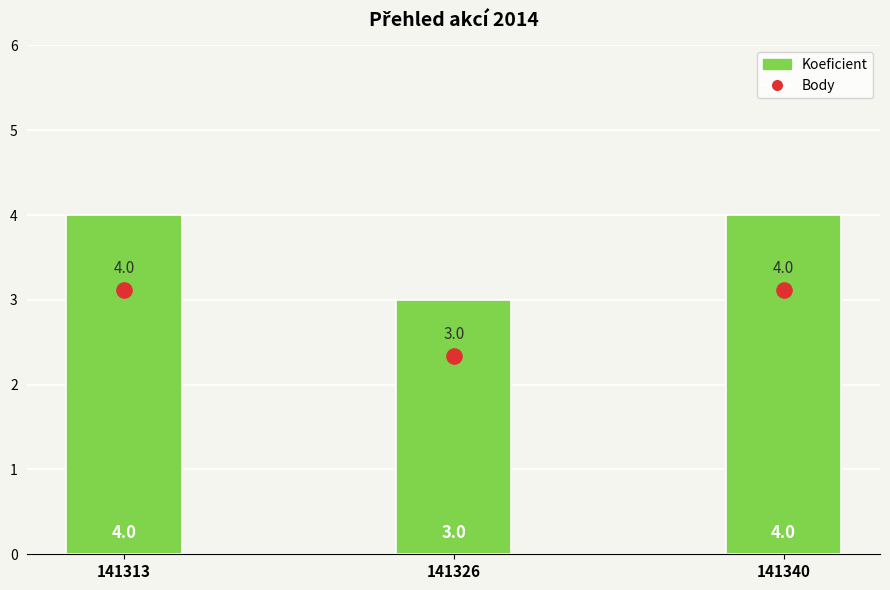

Is the value of Koeficient at 141340 greater than the value of Body at 141340?

No